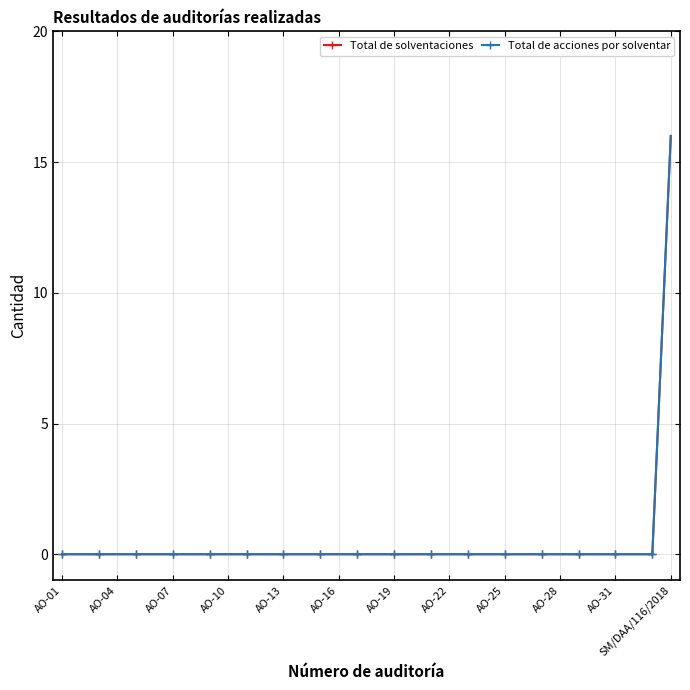

Is this an area chart (filled region under the line)?

No